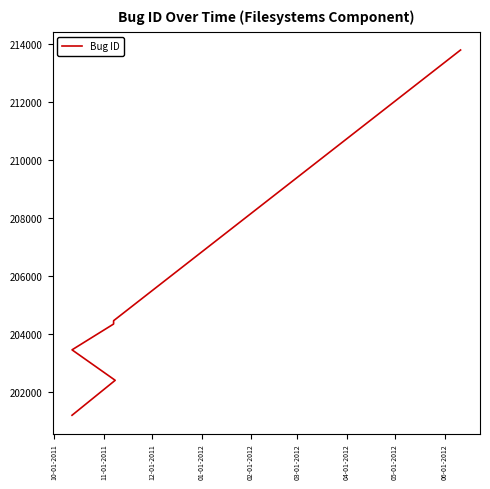

The value at 03-01-2012 is 85743. True or false?

False